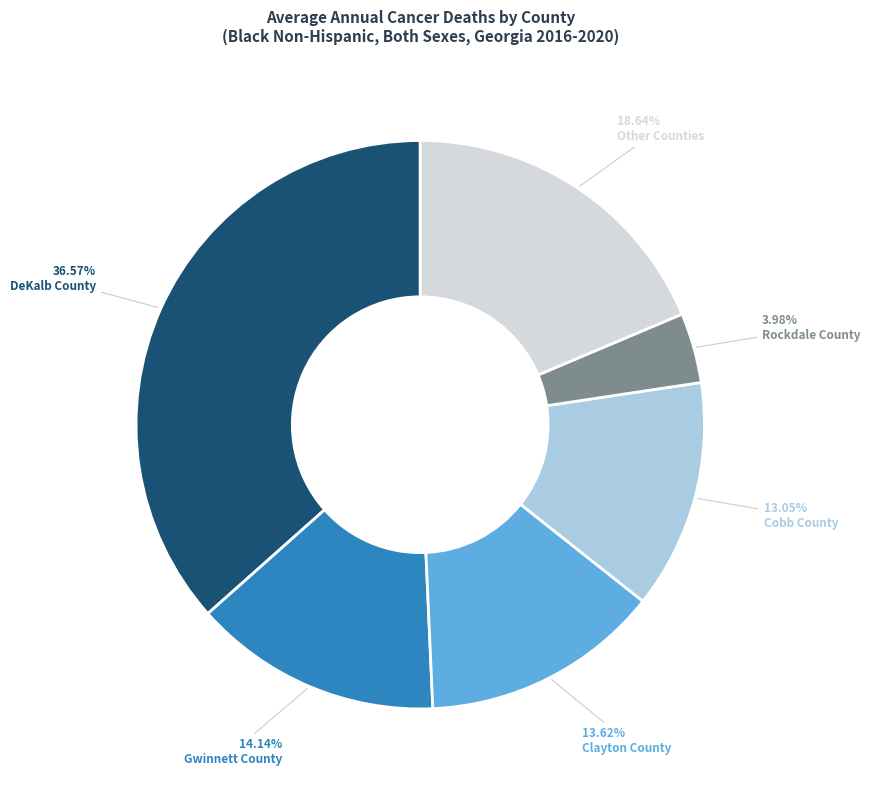

Is there any slice that represents more than half of the pie?

No